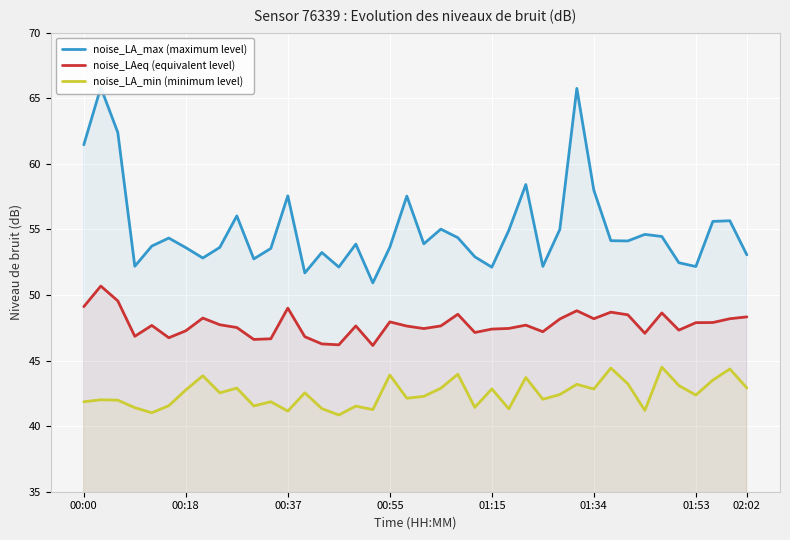

Which series has the widest spread of values?

noise_LA_max (maximum level)